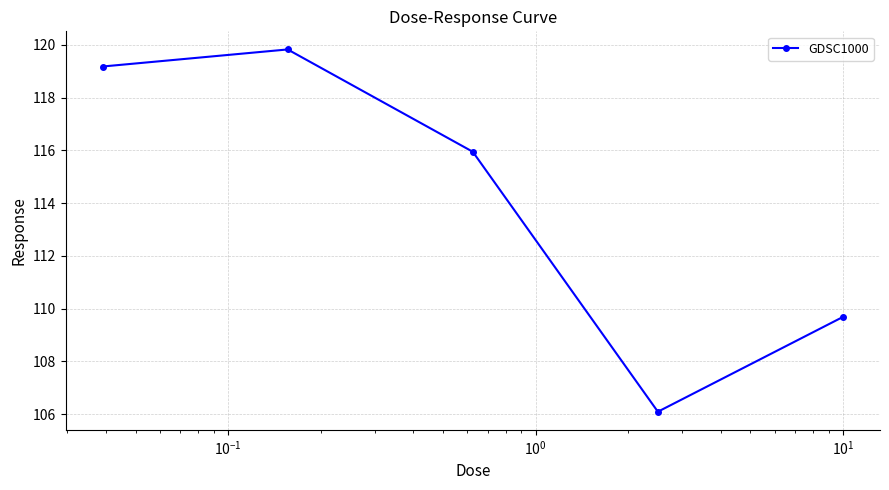

How many points are higher than both their immediate neighbors (excluding endpoints)?

1